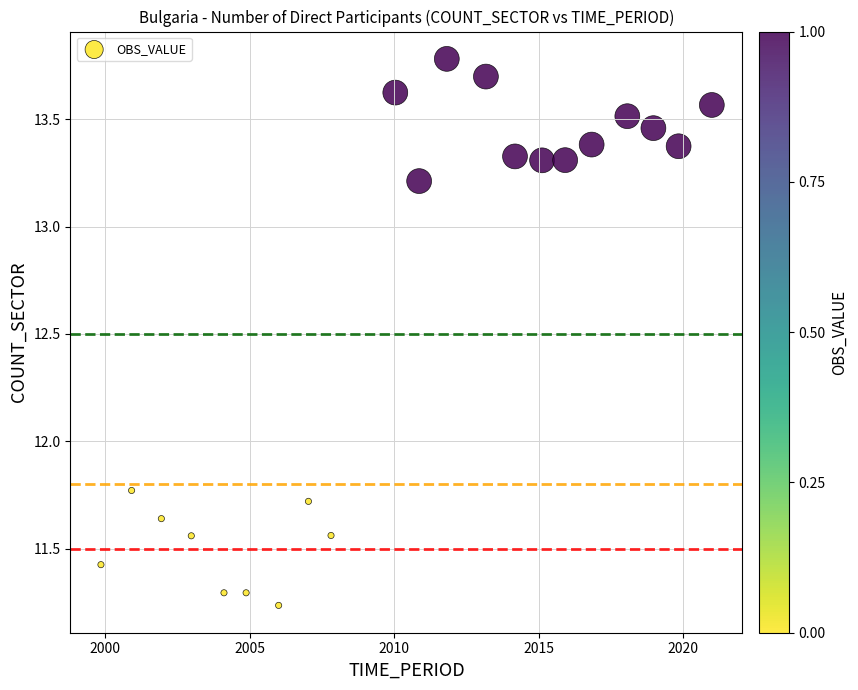

What is the range of Y values (max minus min)?

2.5